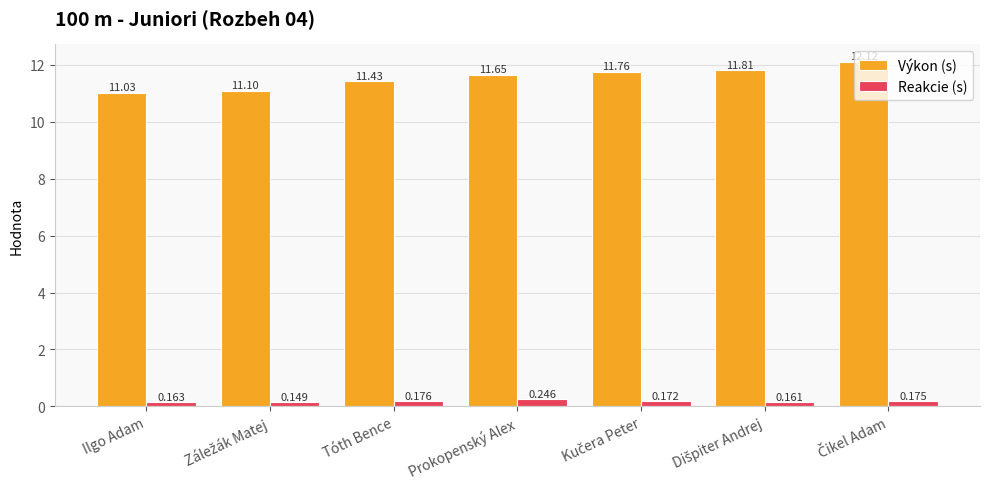

Which series has the largest total across all categories?

Výkon (s)